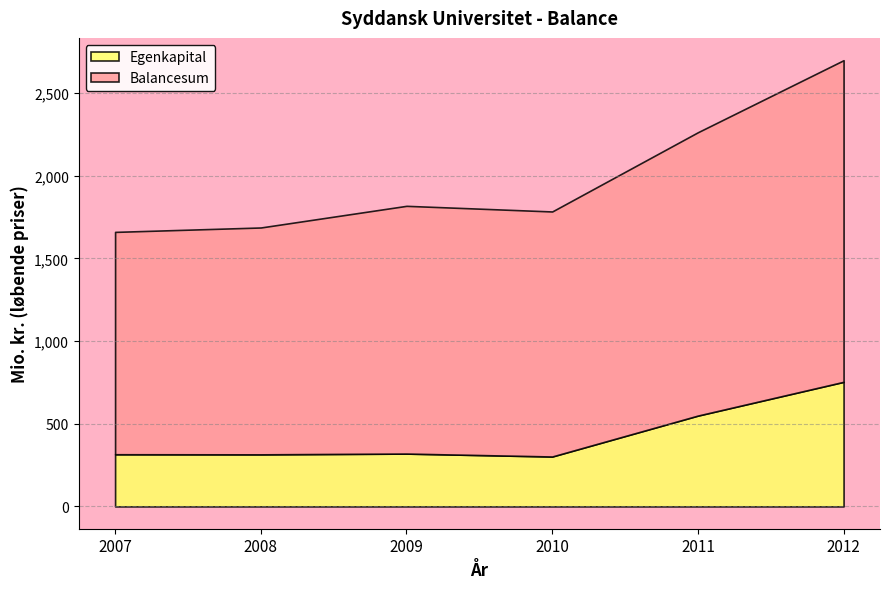

Between 2010 and 2012, which series saw the biggest shift?

Balancesum